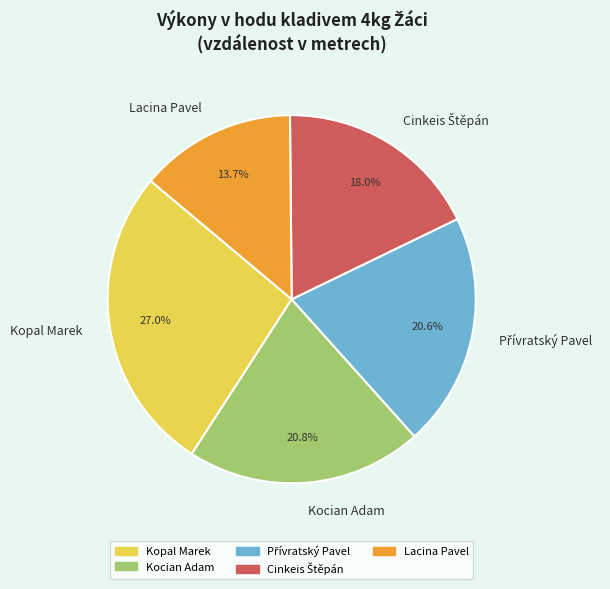

How much of the chart is everything except Lacina Pavel?

86.3%